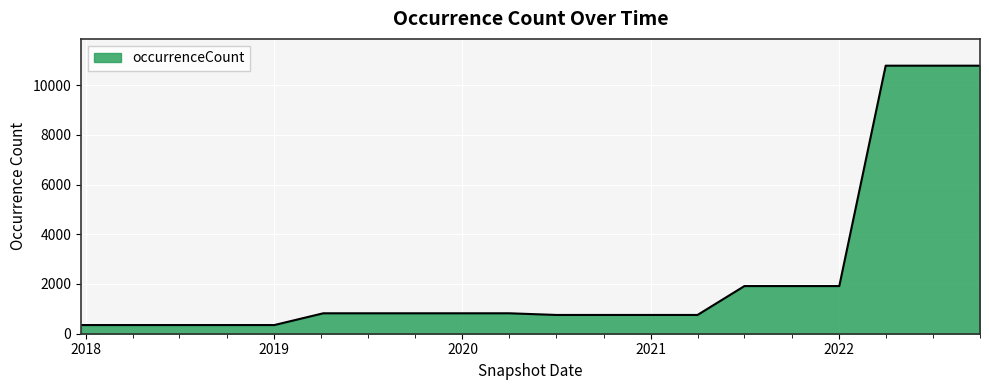

How many lines are shown in the chart?

1